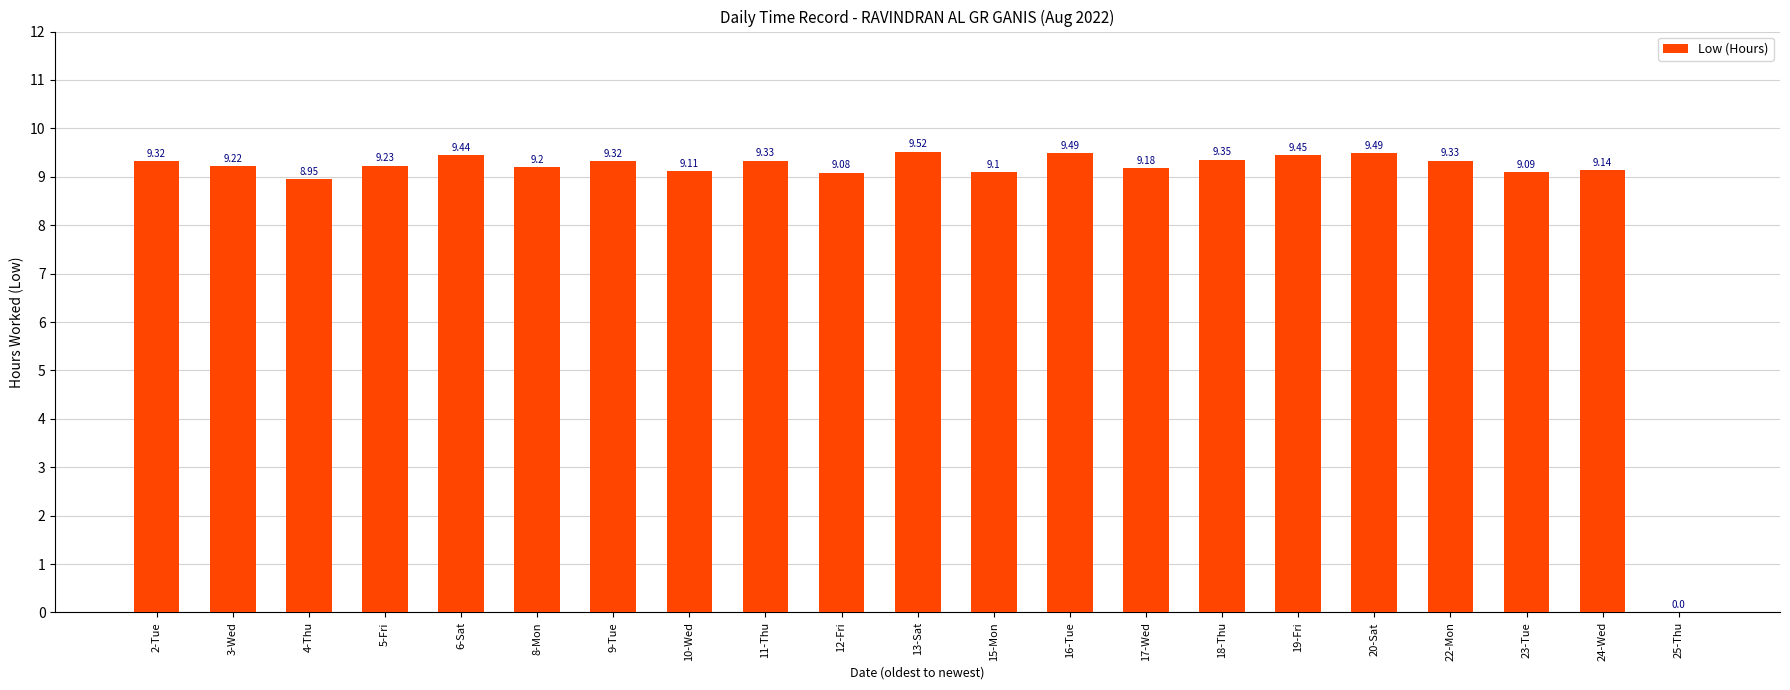

What is the change in value from 15-Mon to 17-Wed?

+0.1